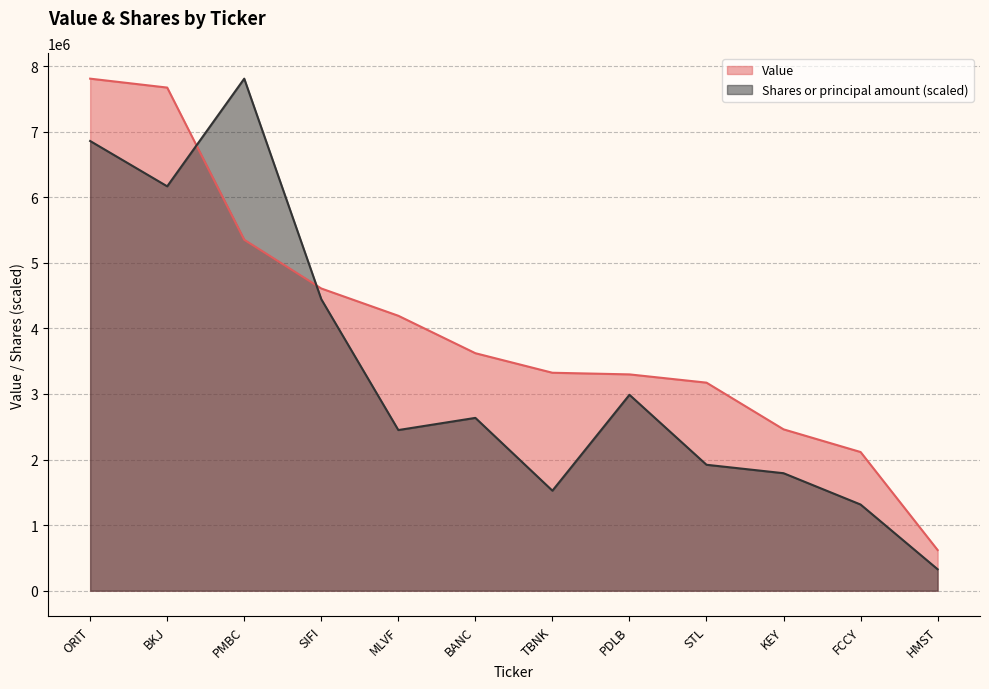

How many categories are shown in the chart?

12